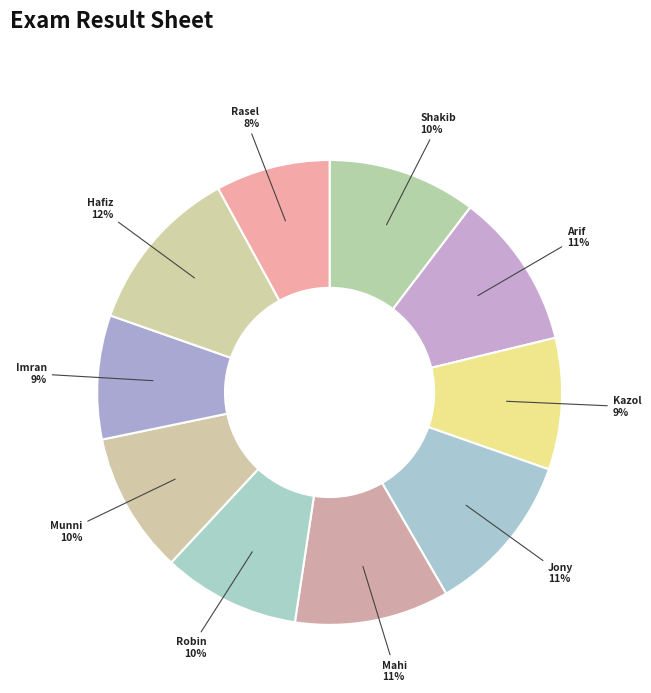

To the nearest percent, what is the difference between the Robin and Arif slice percentages?

1%